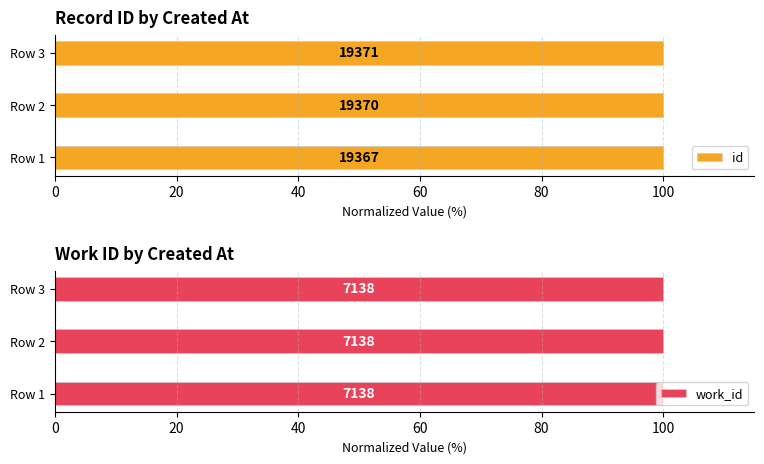

Is it true that id equals 30.2 at Row 2?

False